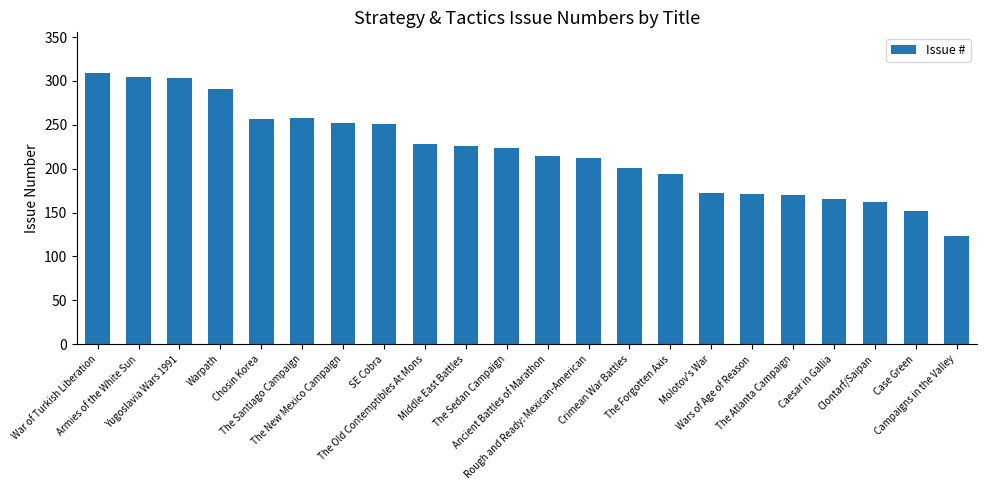

What is the change in value from Warpath to Crimean War Battles?

-90